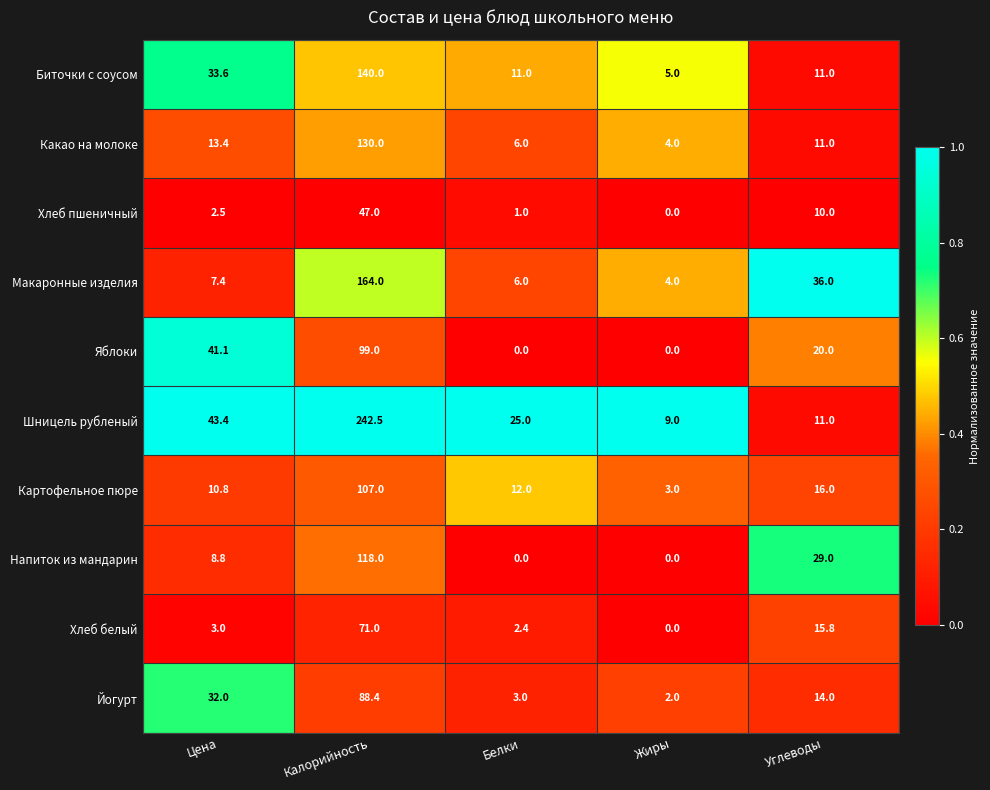

What is the total value across all series at Калорийность?

1206.9